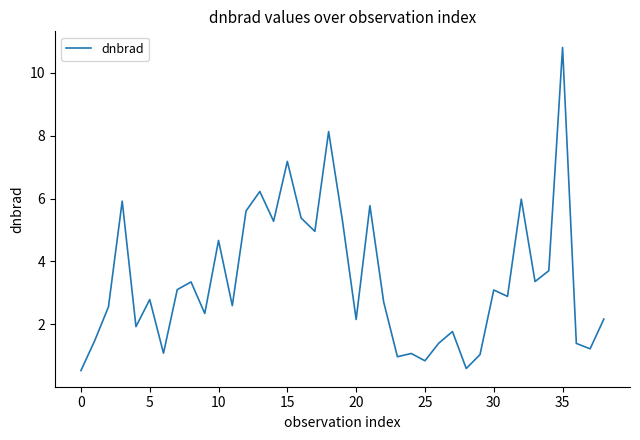

What is the difference between the maximum and minimum values?

10.3